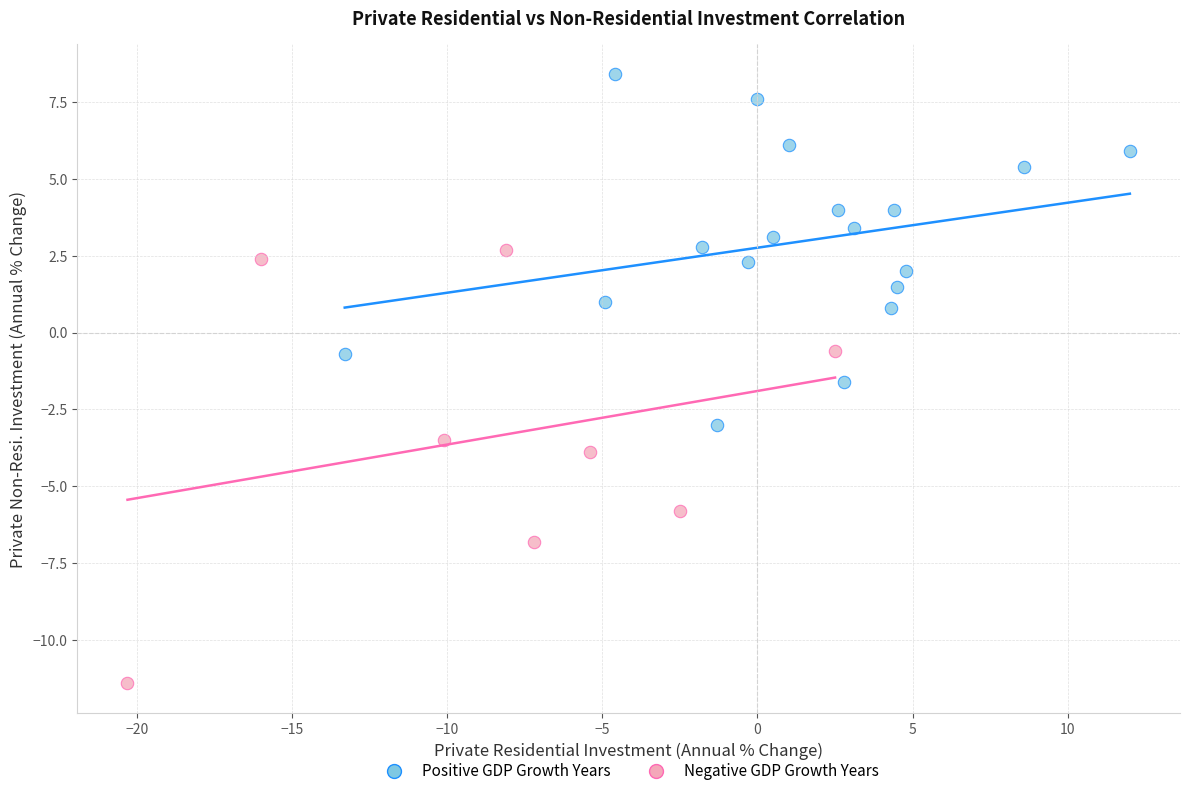

Which series reaches the maximum Y coordinate?

Positive GDP Growth Years